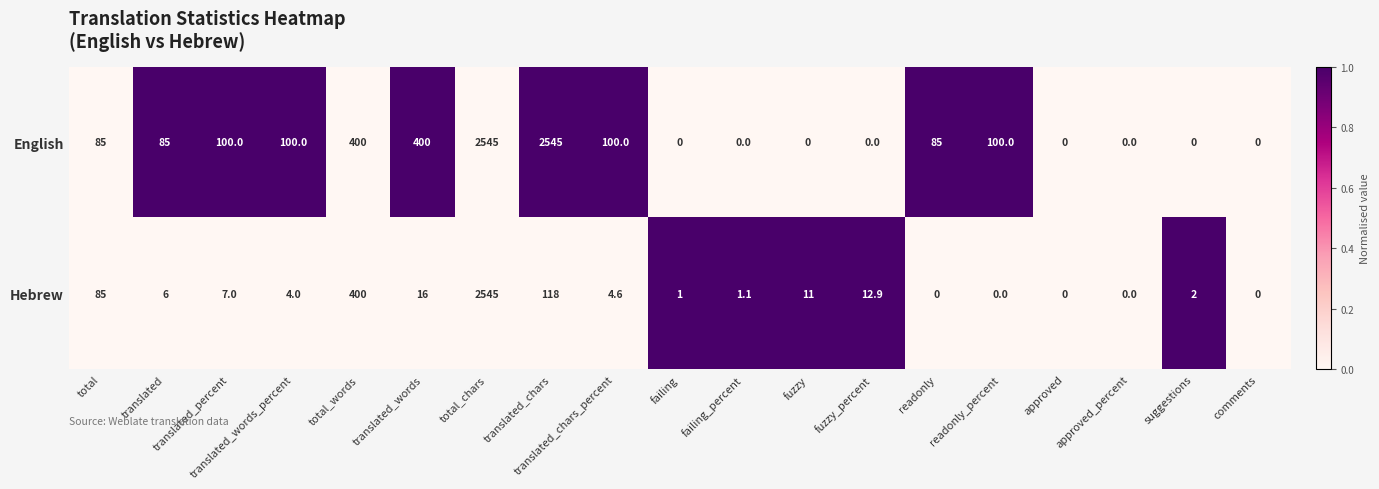

List the series in order of their overall mean, lowest first.

Hebrew, English